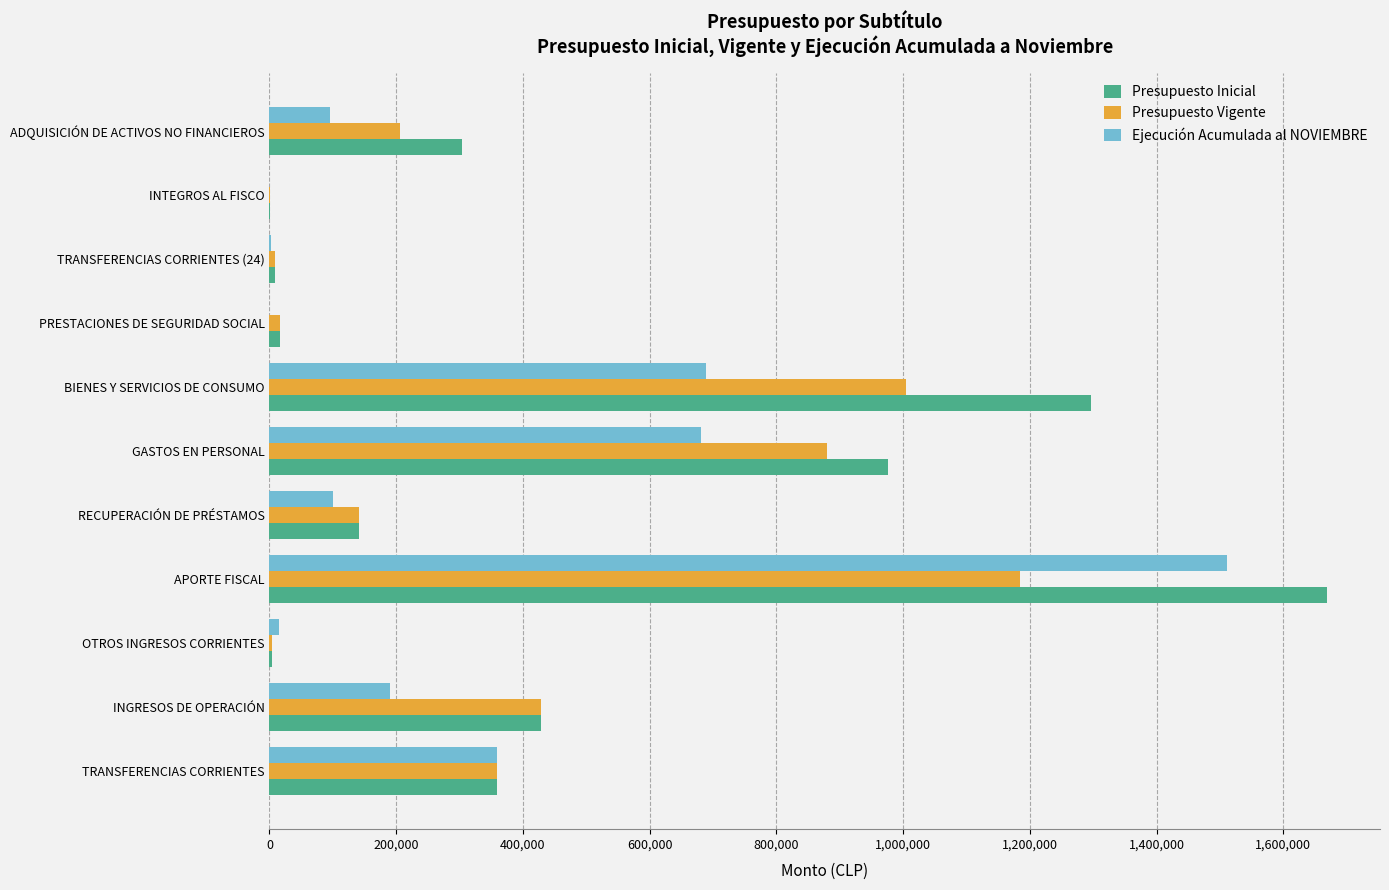

At which category is the sum across all series the highest?

APORTE FISCAL